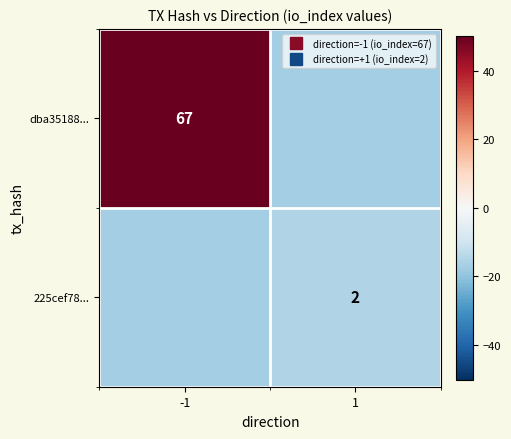

What is the minimum value shown in the chart?

-17.2